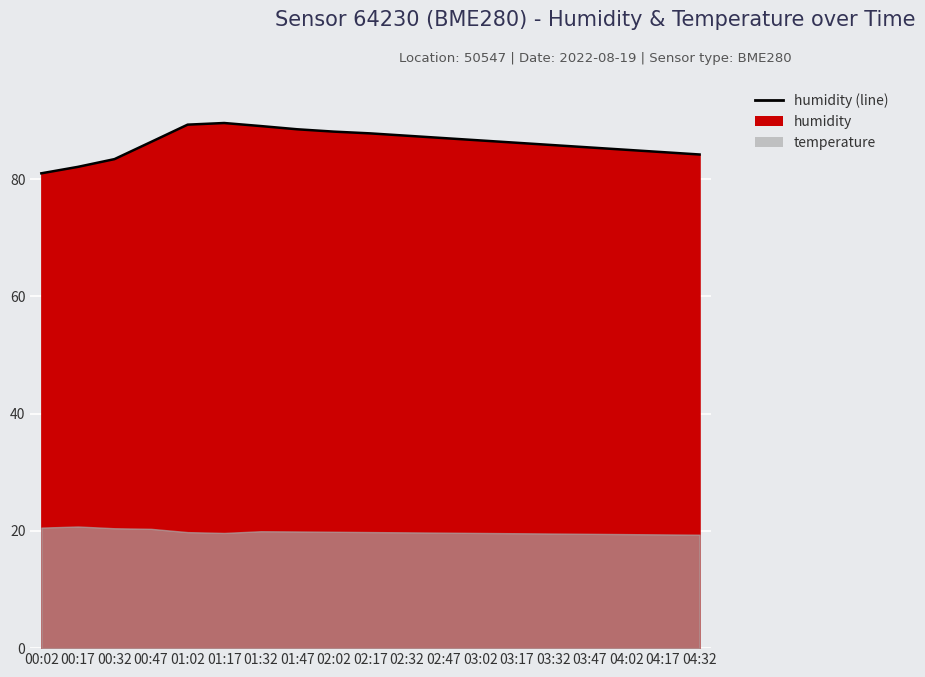

Is it true that the value at 01:17 is 159.4?

False